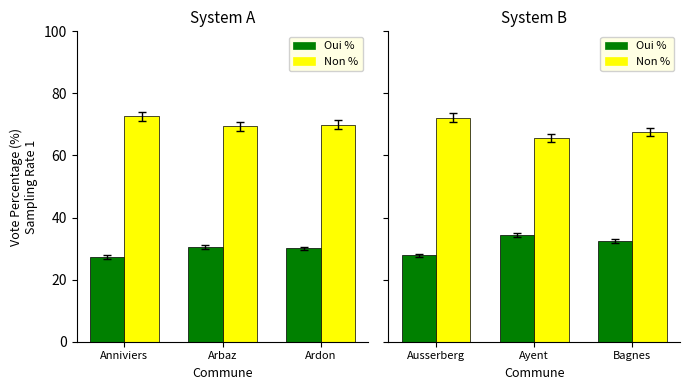

What position from the right is Bagnes?

1